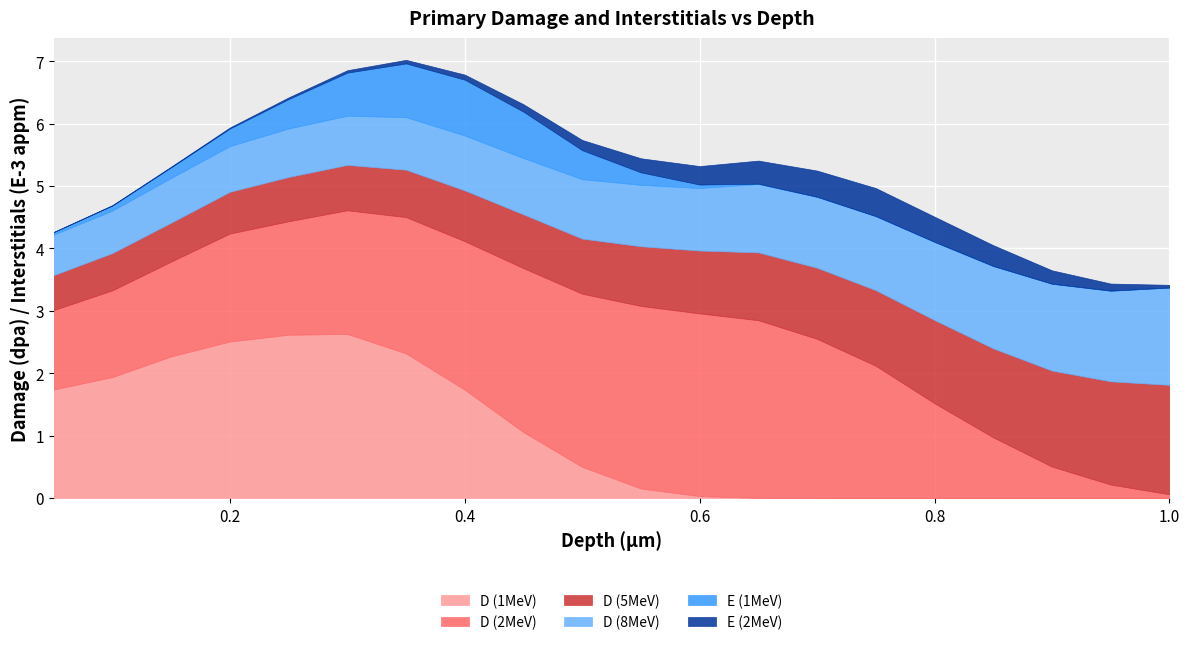

True or false: D (2MeV) and E (1MeV) cross at least once.

False